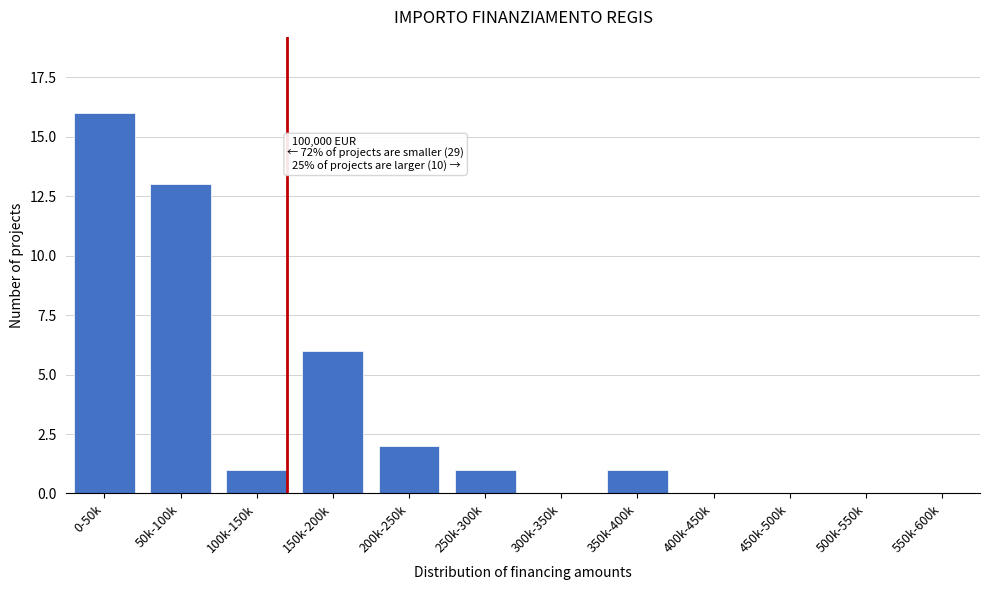

Reading right to left, extract all data points from this chart.

550k-600k=0	500k-550k=0	450k-500k=0	400k-450k=0	350k-400k=1	300k-350k=0	250k-300k=1	200k-250k=2	150k-200k=6	100k-150k=1	50k-100k=13	0-50k=16